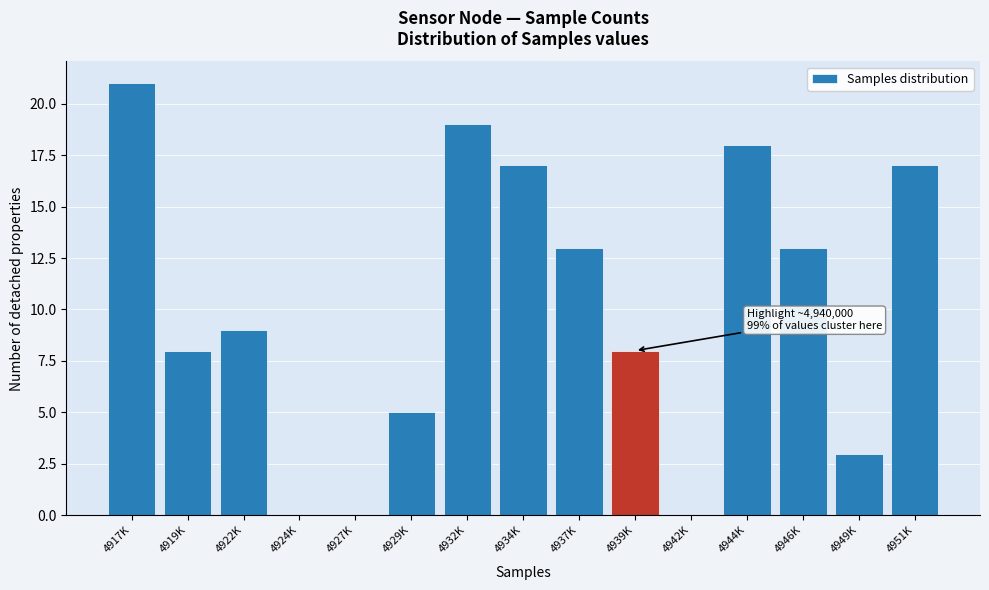

Reading left to right, transcribe all the data shown in this chart.

4917K=21	4919K=8	4922K=9	4924K=0	4927K=0	4929K=5	4932K=19	4934K=17	4937K=13	4939K=8	4942K=0	4944K=18	4946K=13	4949K=3	4951K=17